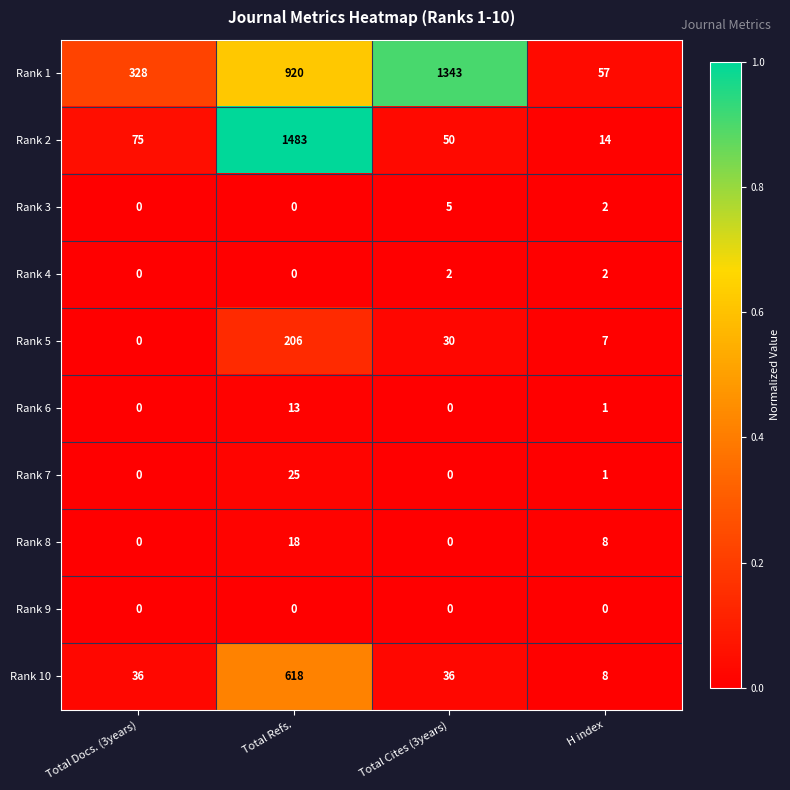

What is the highest value of the Rank 3 series?

5